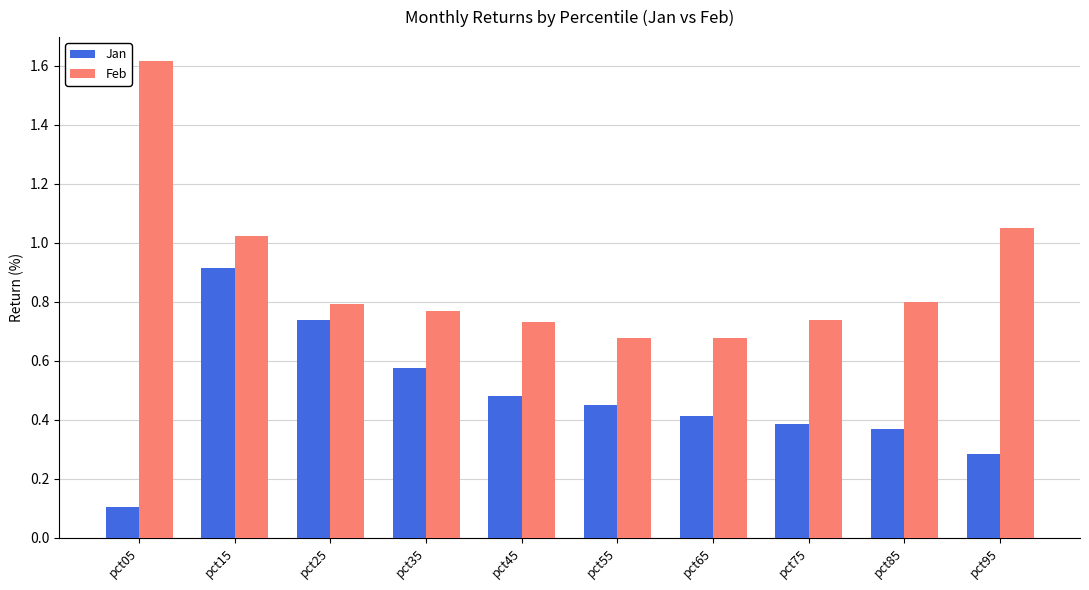

What is the minimum value for Jan?

0.1